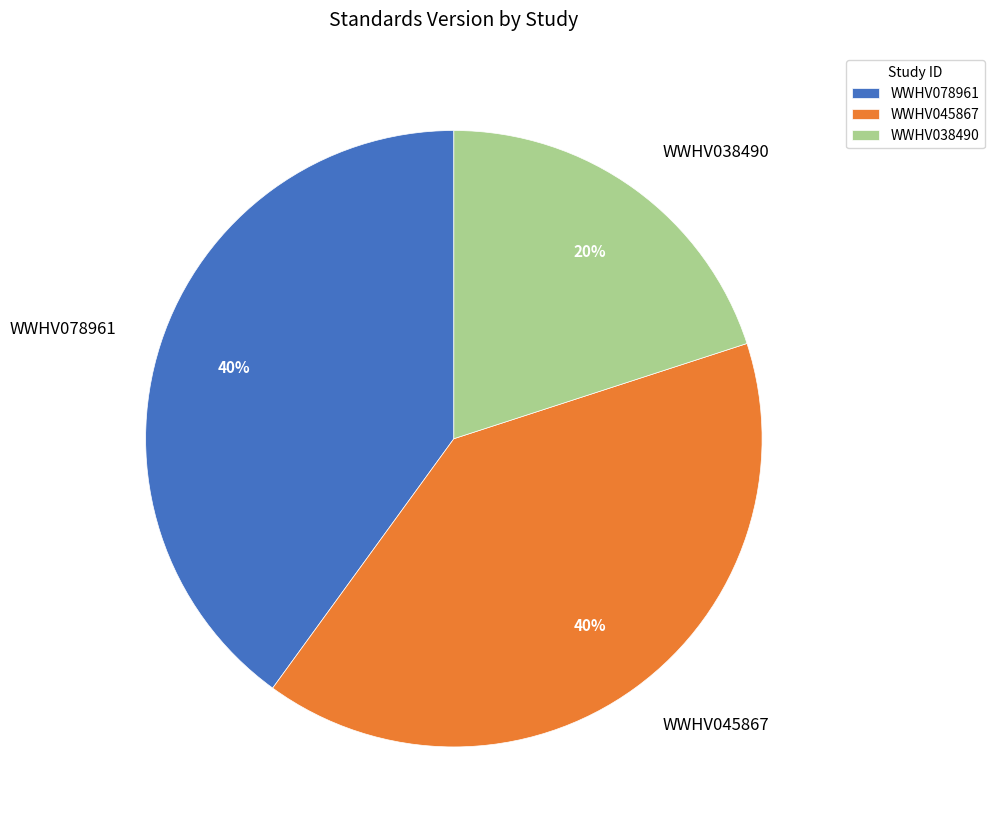

How many slices are in this pie chart?

3